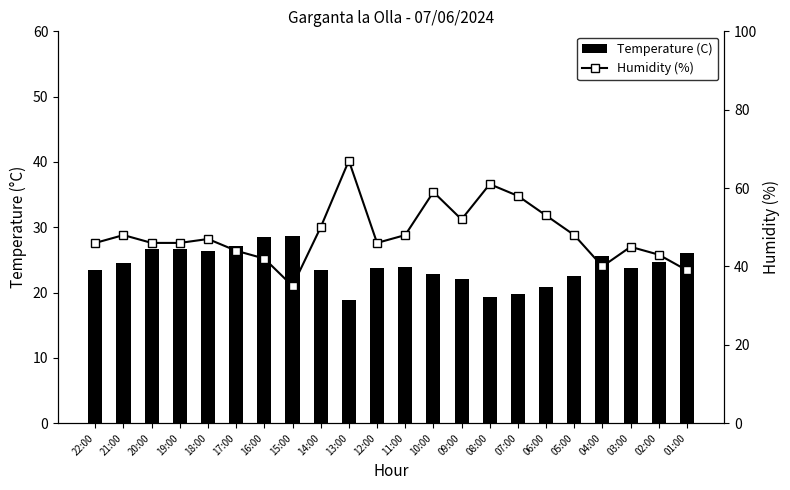

How many values in the Temperature (C) series are below 23?

7